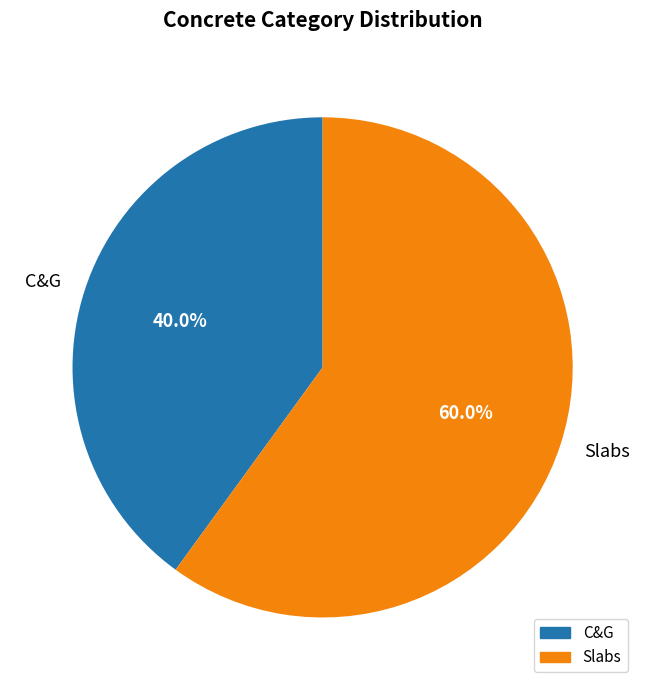

How many slices are in this pie chart?

2